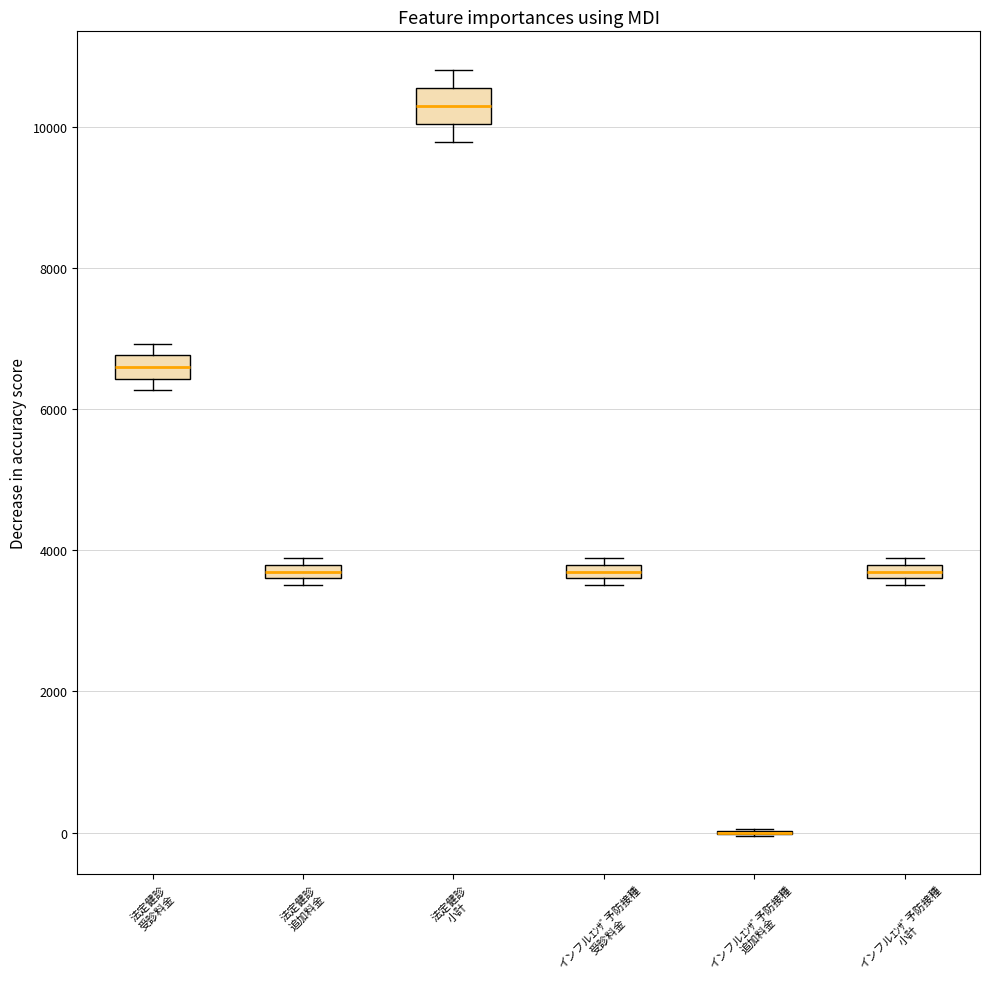

Where is the upper edge of the box for 法定健診 追加料金 on the y-axis? The values are not printed on the chart, so give them approximately, as read against the axis.

3800